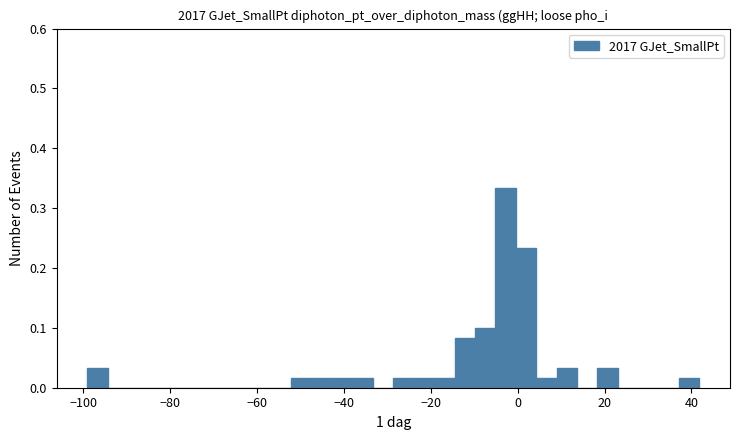

Read against the x-axis, roughly where is the centre of the tallest bar?

-2